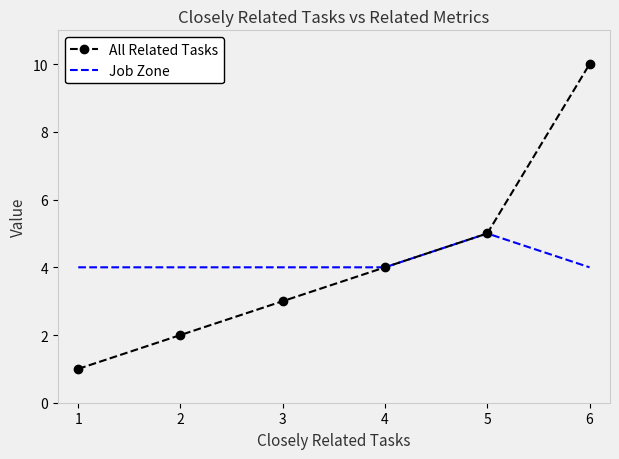

What is the total value across all series at 2?

6